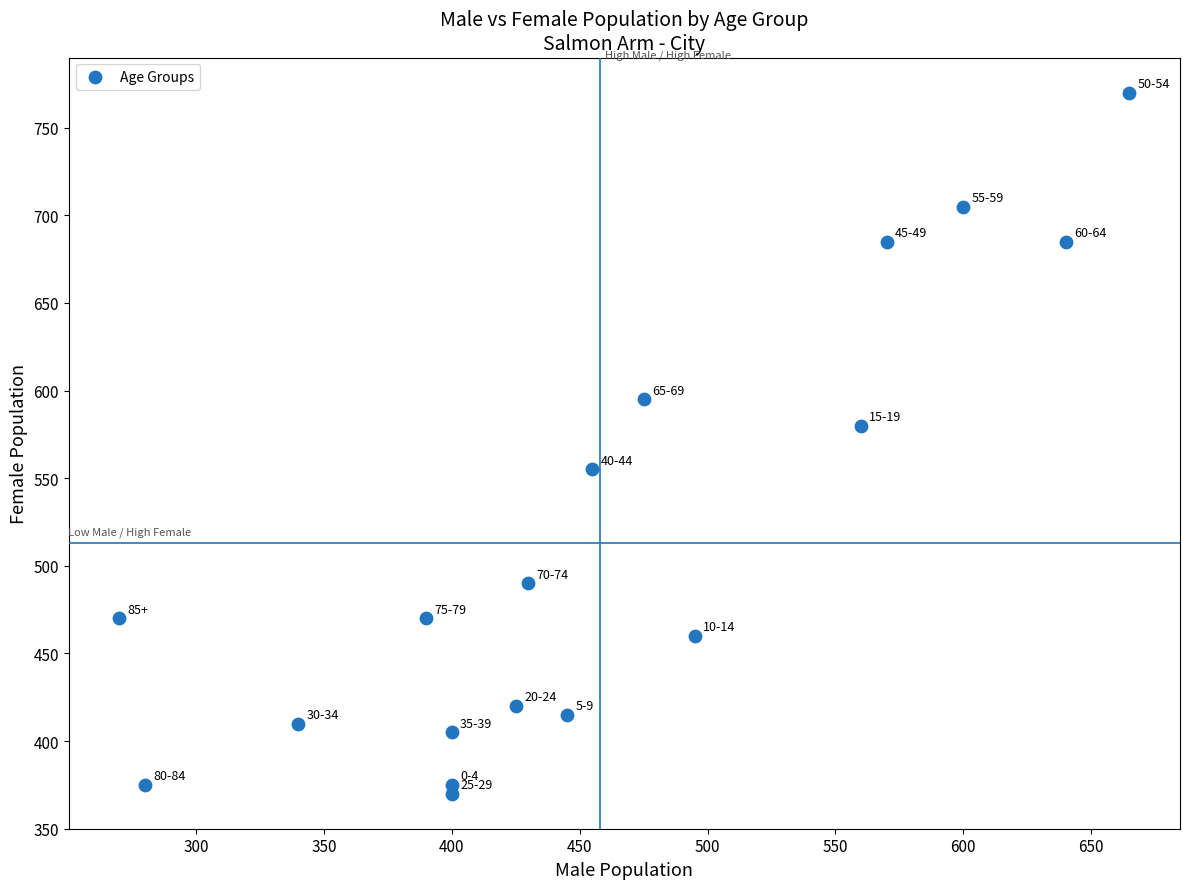

What is the range of Y values (max minus min)?

400